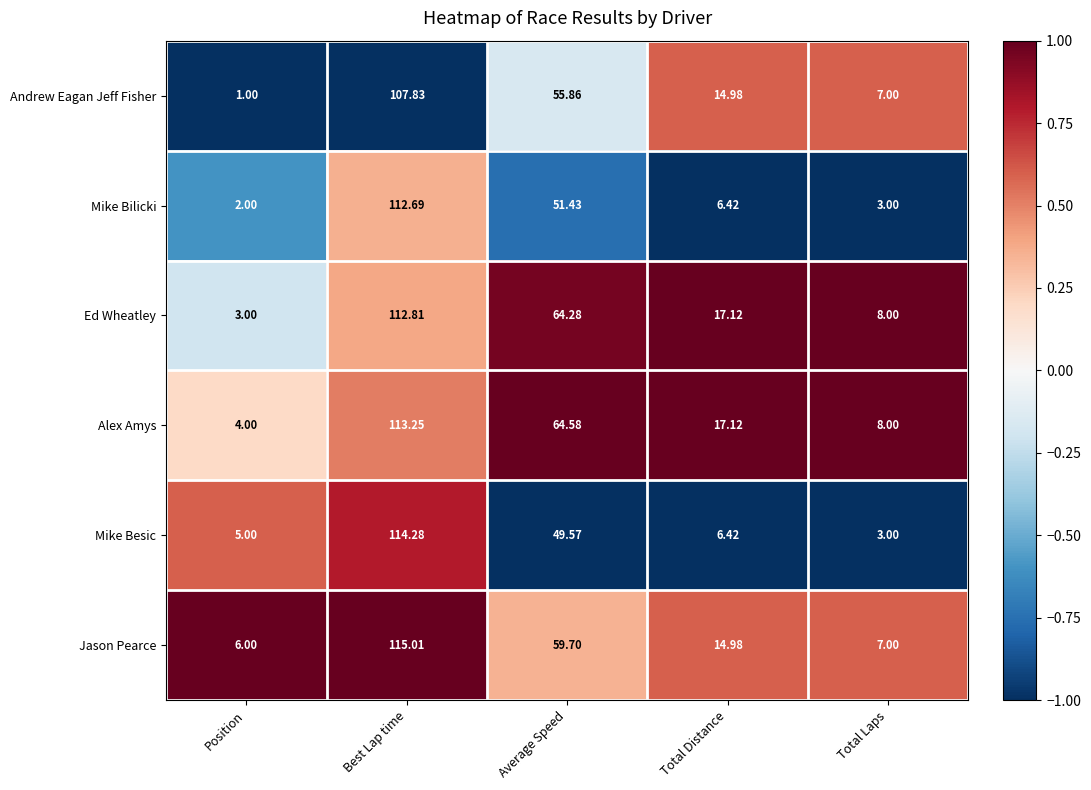

Between Best Lap time and Total Distance, which series saw the biggest shift?

Mike Besic